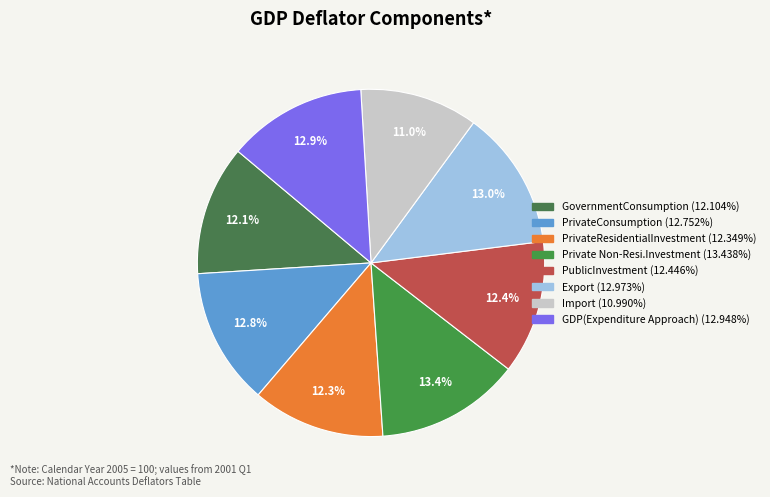

Which has a higher value, PrivateConsumption or GDP(Expenditure Approach)?

GDP(Expenditure Approach)